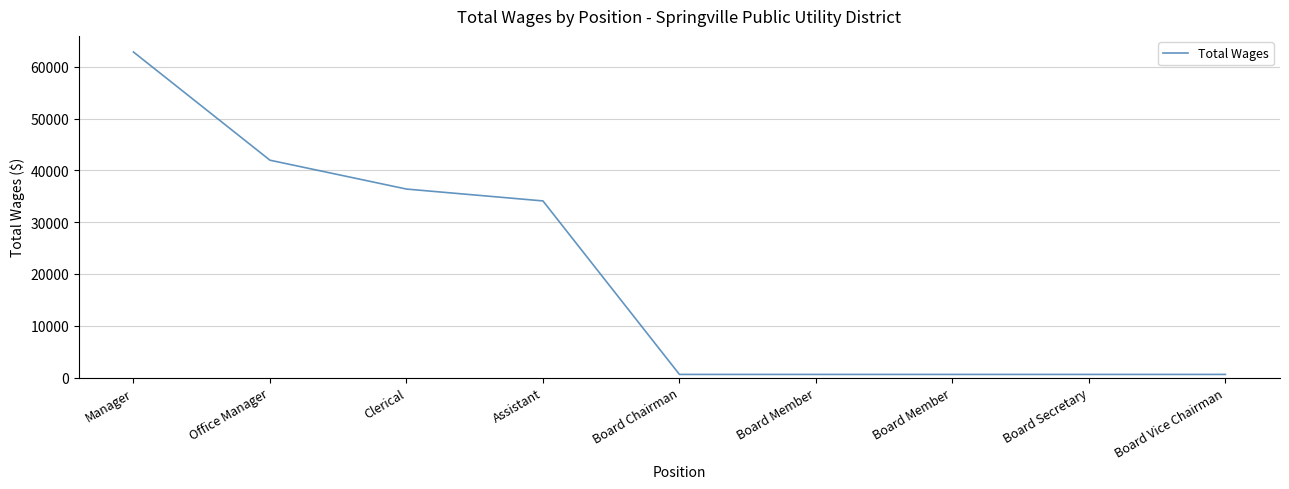

What is the greatest value displayed?

62848